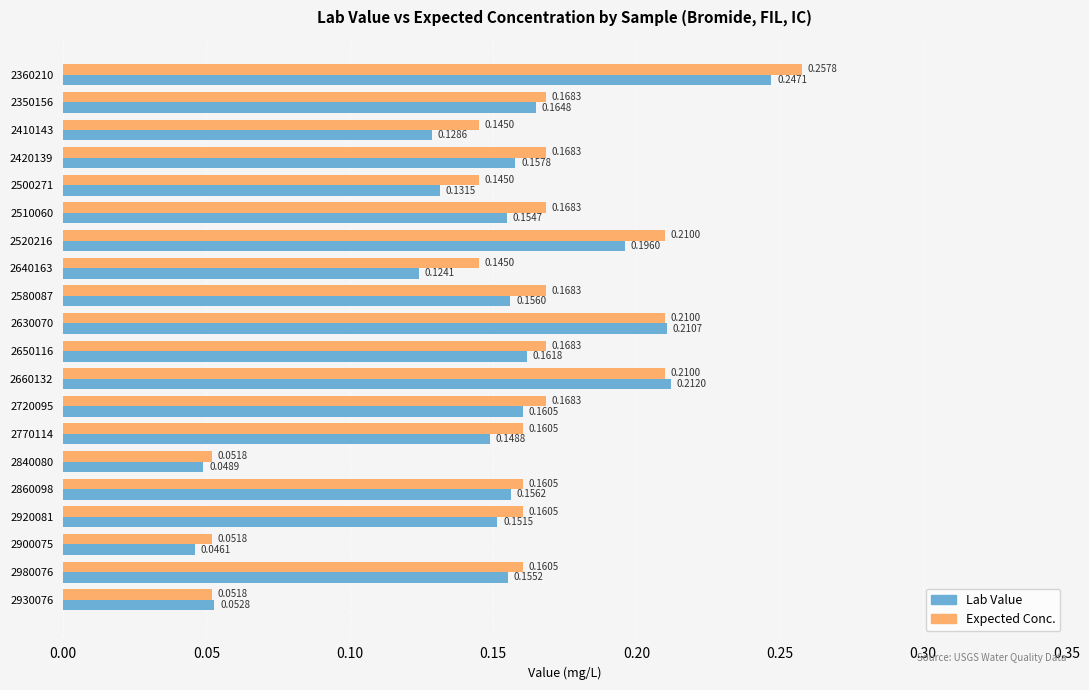

Which series has the largest total across all categories?

Expected Conc.